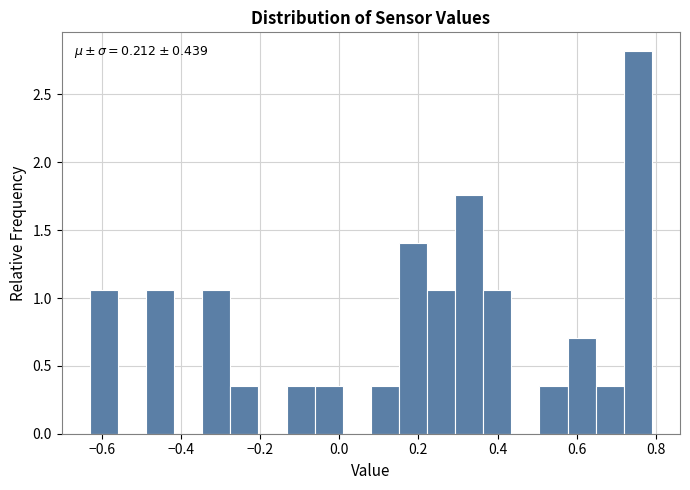

Around what value on the x-axis is the tallest bar? Give the approximate position of its centre, as read against the axis.

0.76